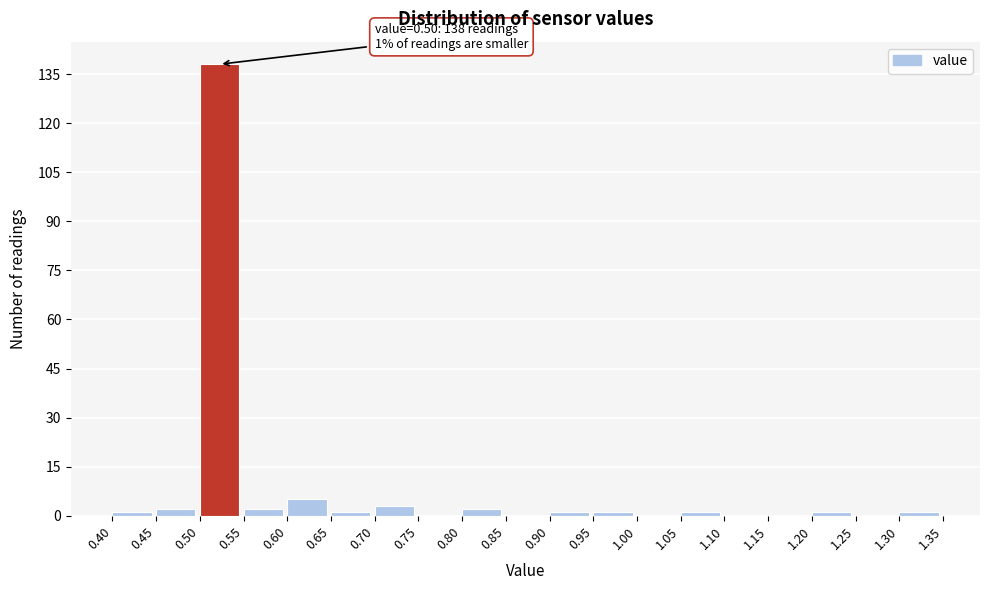

Which range on the x-axis has the tallest bar?

0.50 to 0.55